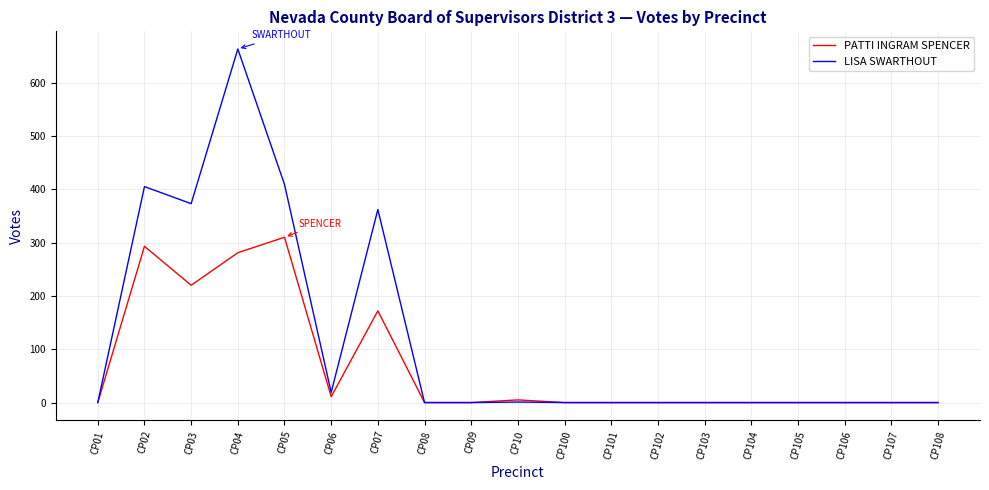

How many values in the PATTI INGRAM SPENCER series exceed 0?

7